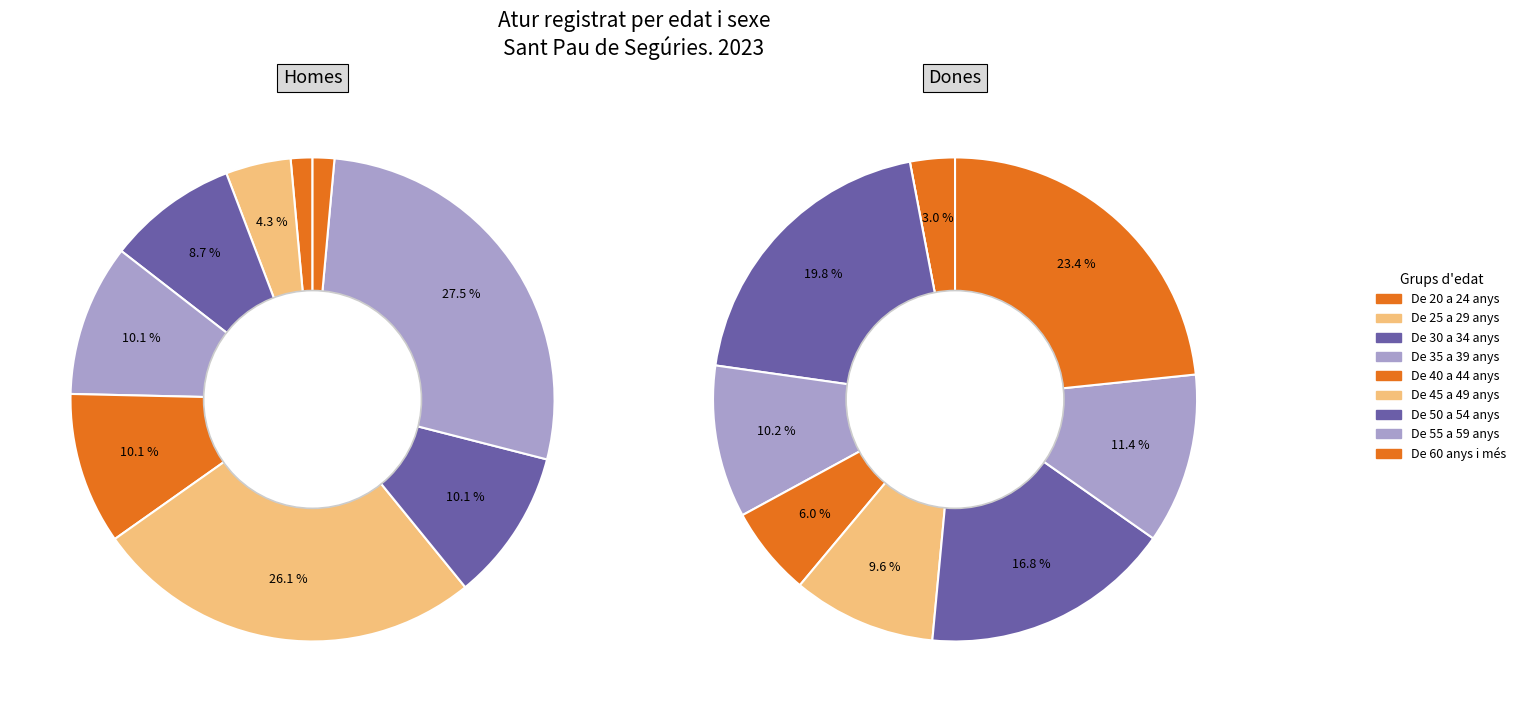

The De 25 a 29 anys slice represents 1% of the pie. True or false?

False